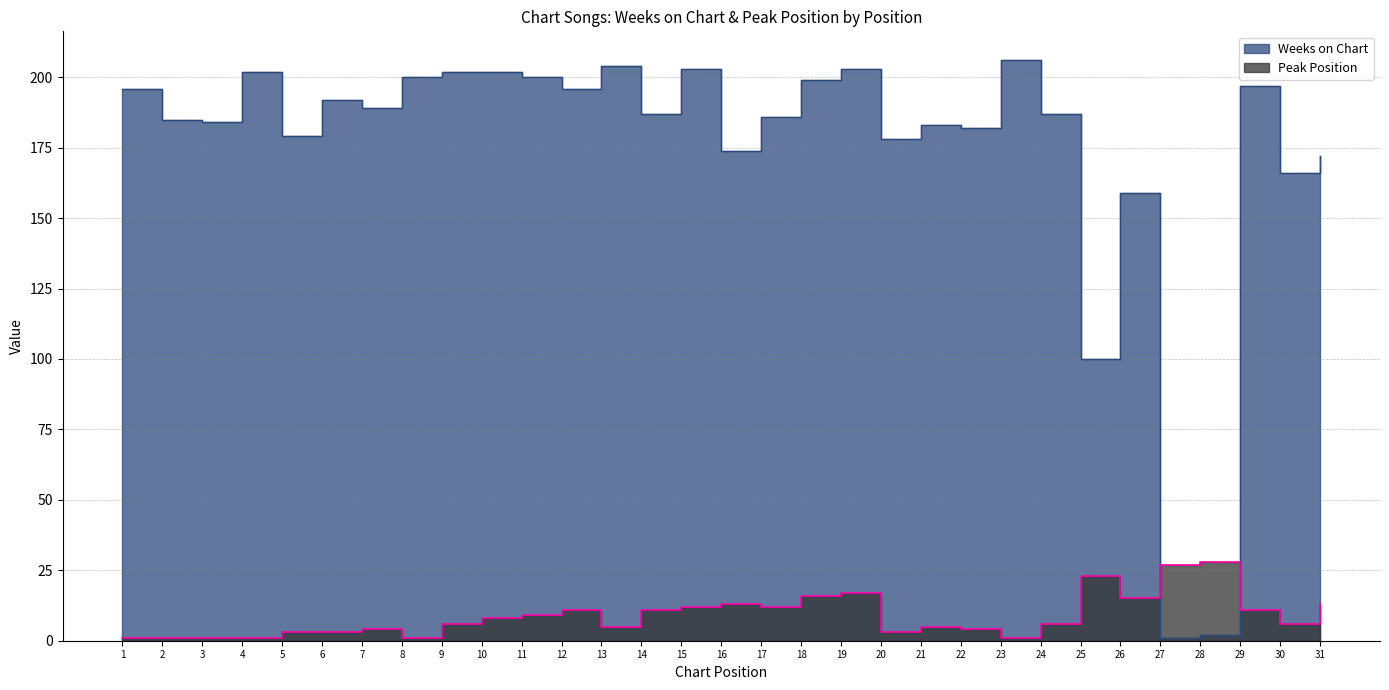

At which label is Weeks on Chart closest to 103?

25